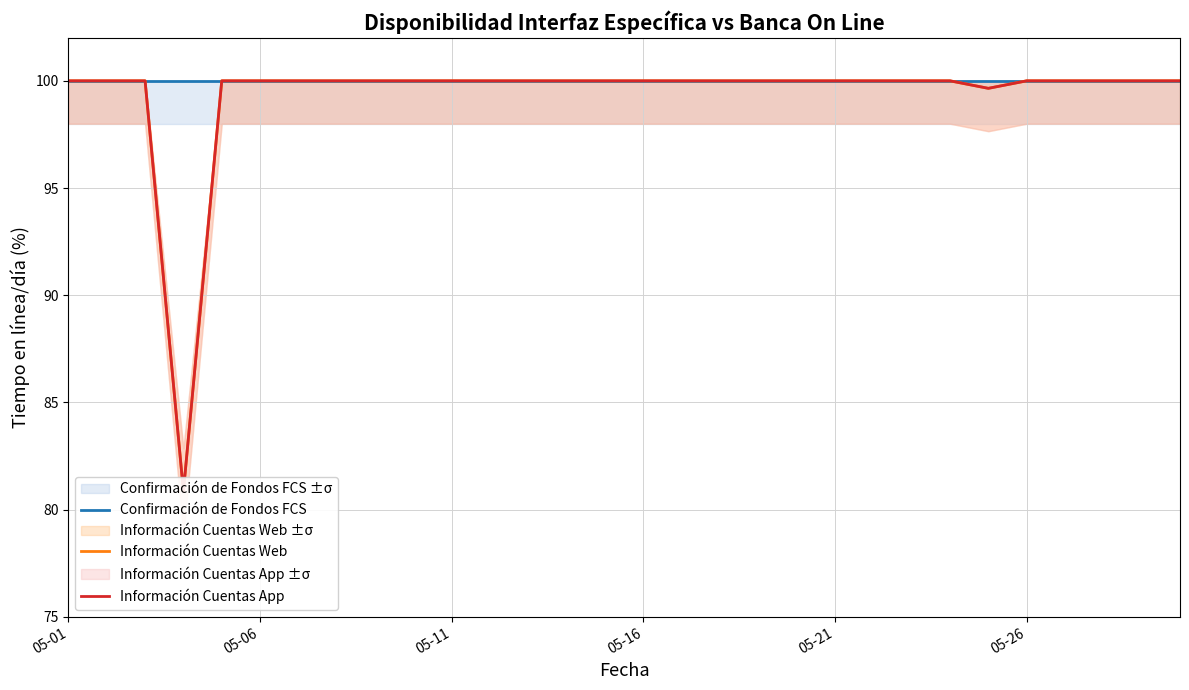

Which series has the largest total across all categories?

Confirmación de Fondos FCS